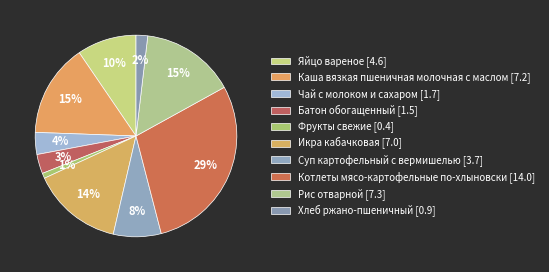

How many segments does this pie chart have?

10